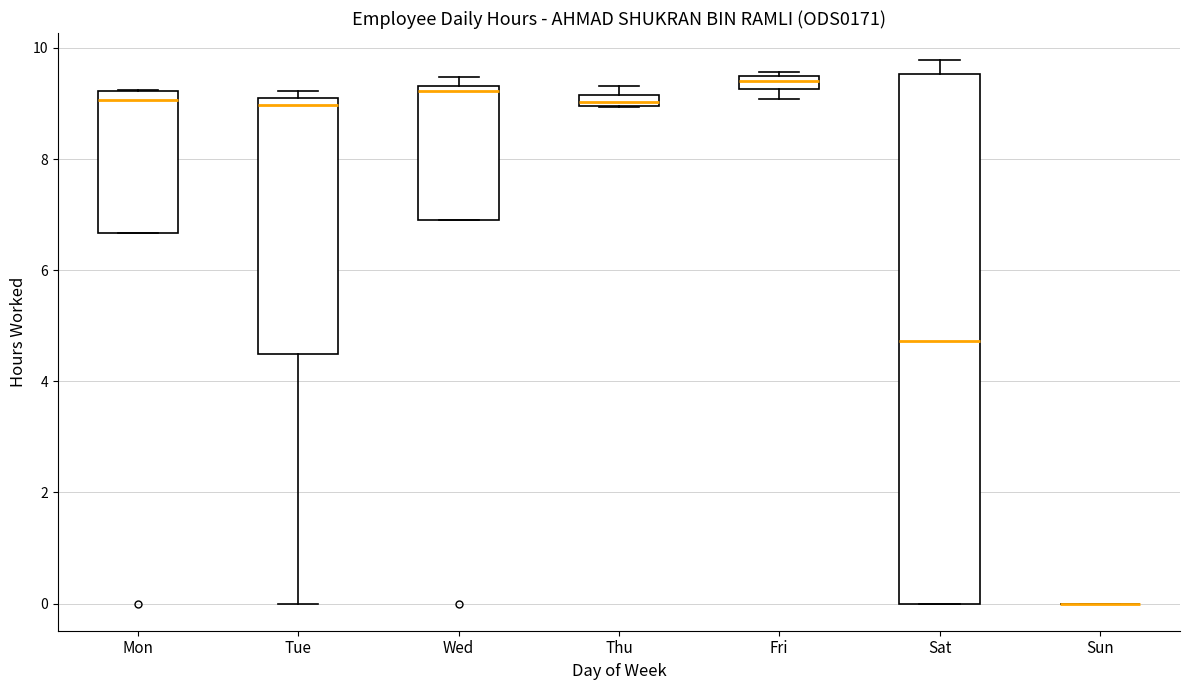

Comparing the boxes themselves (not the whiskers), which one is the tallest?

Sat